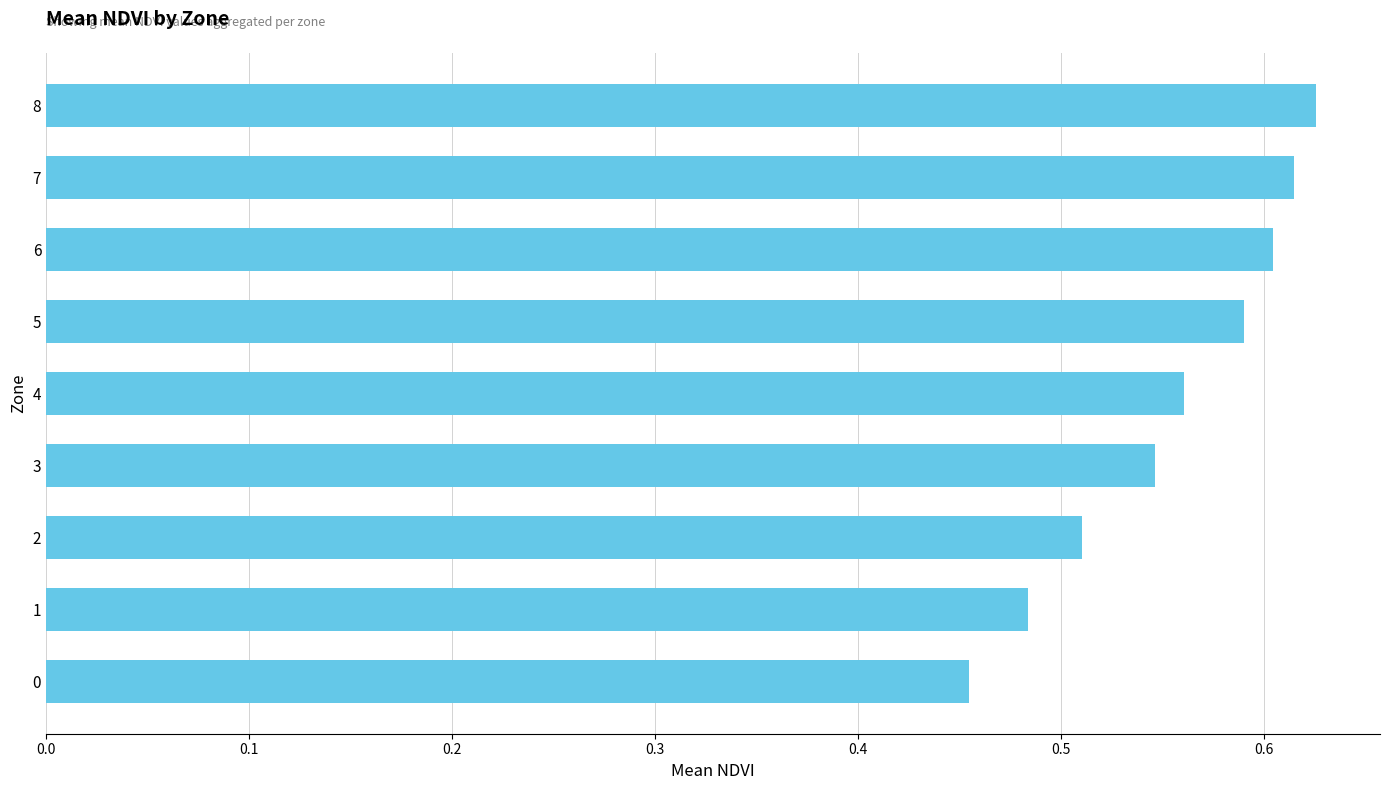

Is it true that the value at 8 is 0.6?

True